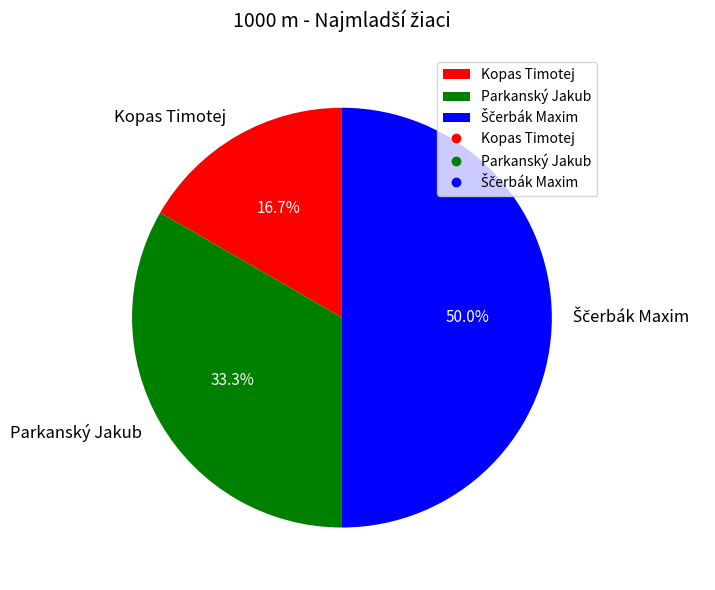

To the nearest percent, what is the difference between the largest and smallest slice percentages?

33%